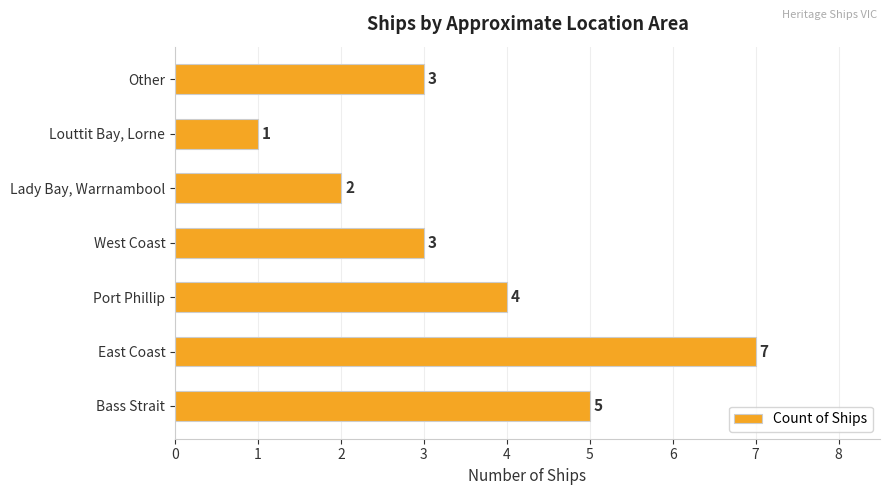

Is it true that the value at Port Phillip is 4?

True